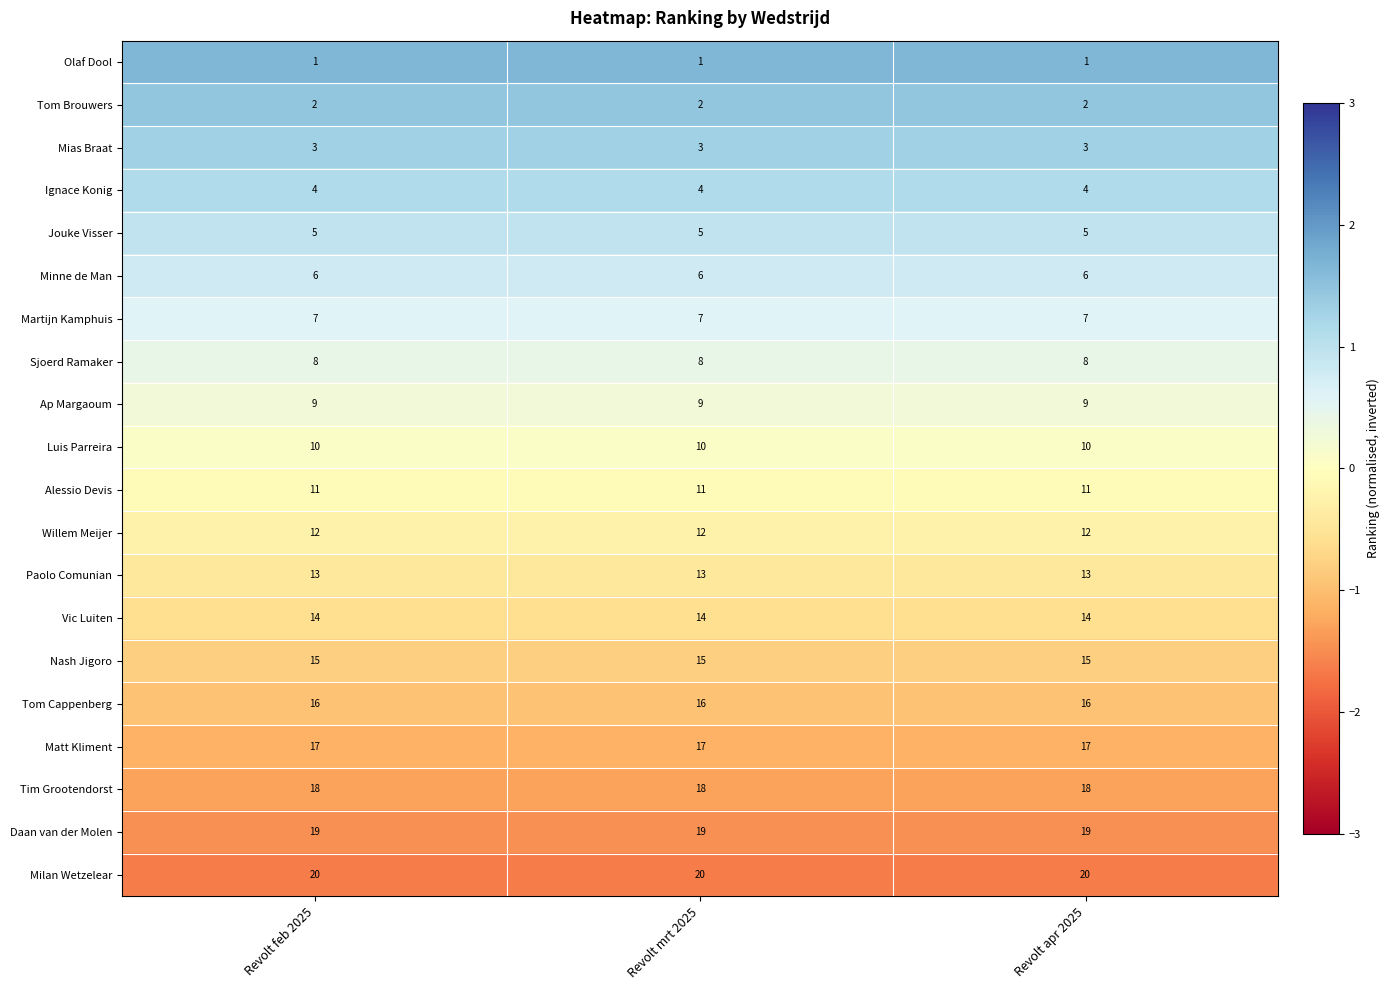

What value does the Minne de Man series have at Revolt apr 2025?

6